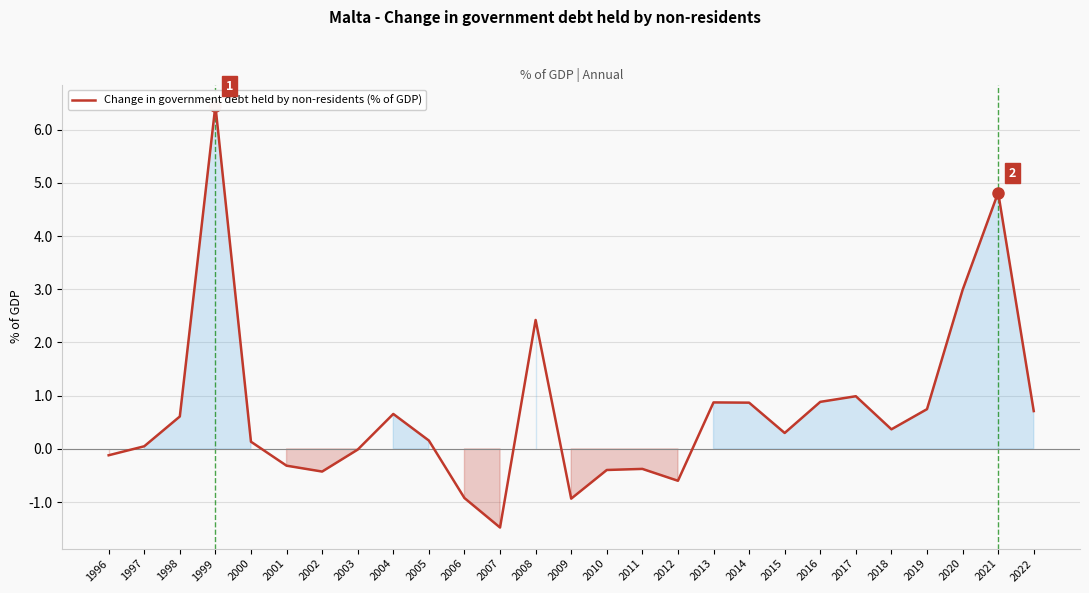

Which has a higher value, 2013 or 2011?

2013